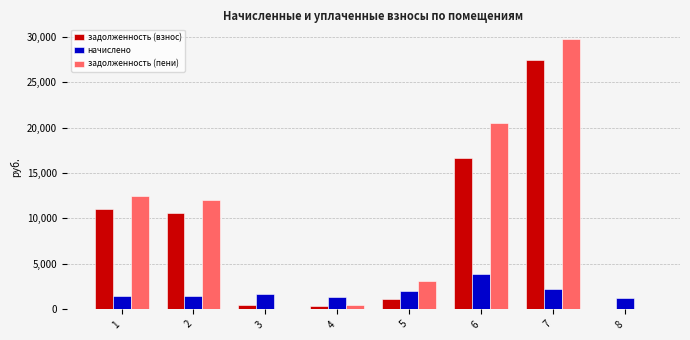

Is it true that начислено equals 1440.0 at 1?

True